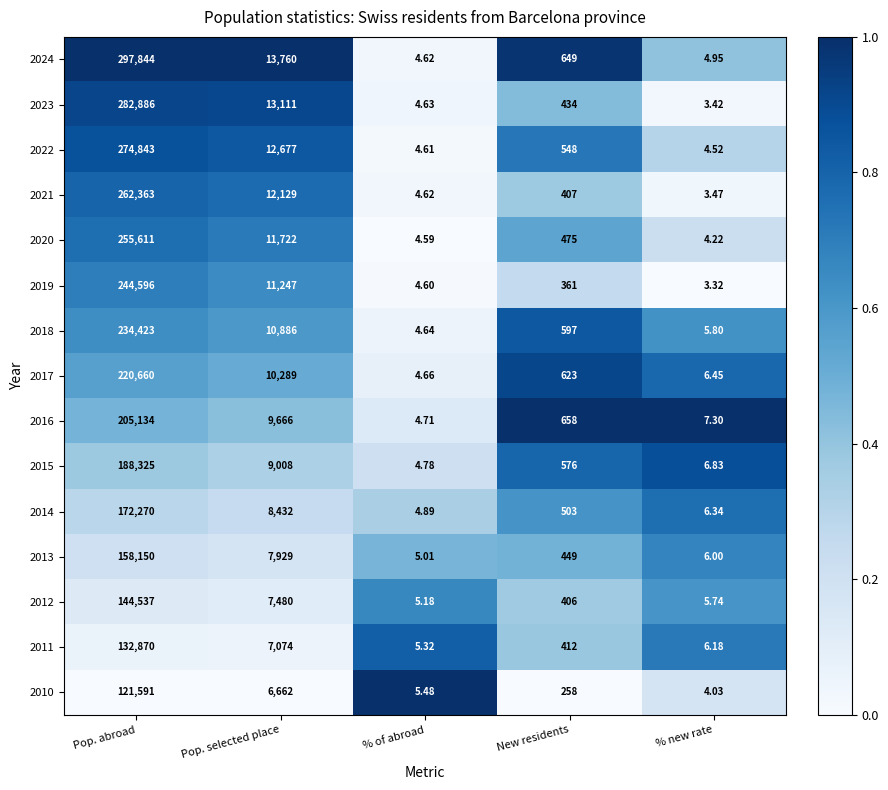

At which category is the sum across all series the highest?

Pop. abroad